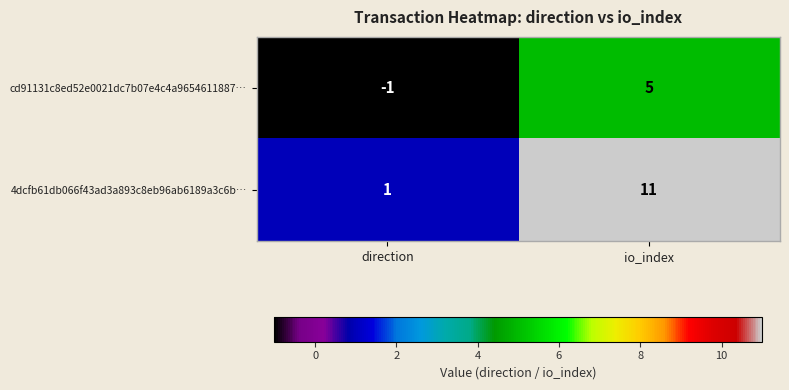

What is the highest value of the 4dcfb61db066f43ad3a893c8eb96ab6189a3c6b… series?

11